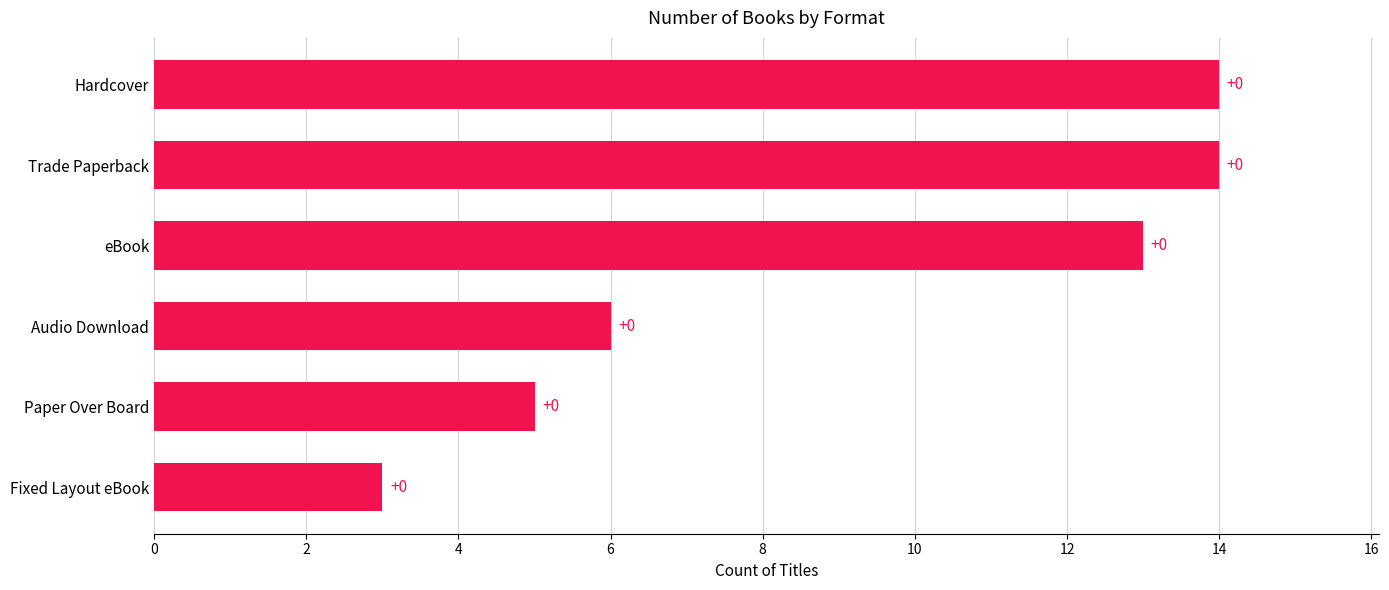

What is the smallest value displayed?

3